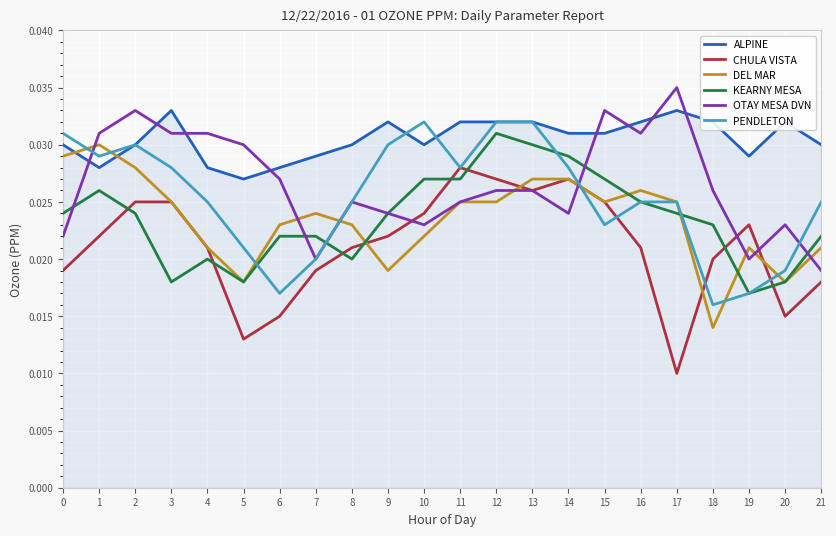

Count the number of data series in this chart.

6